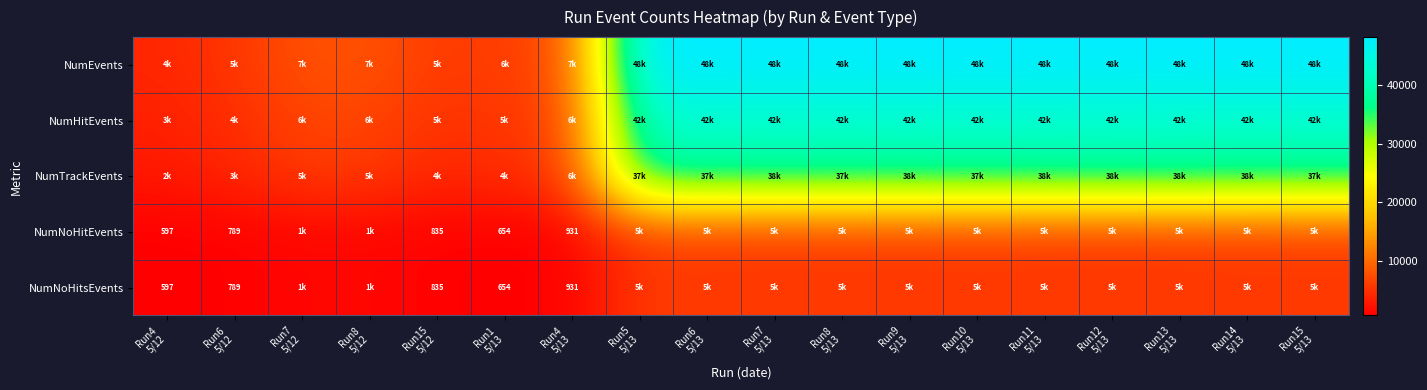

How many distinct data groups are displayed?

5